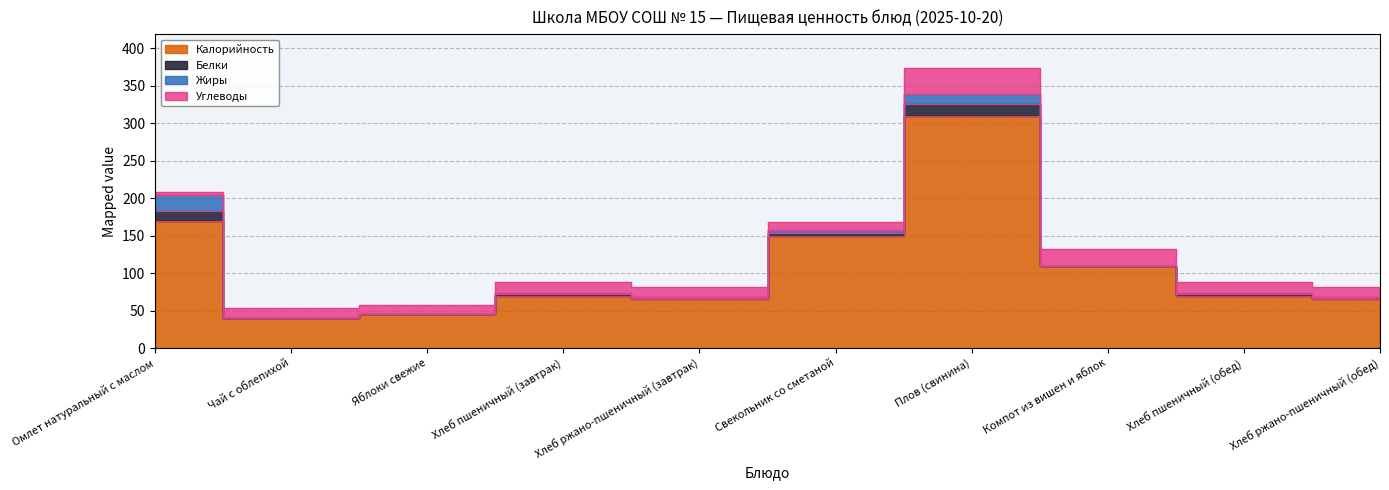

The Калорийность series shows 70.0 at Хлеб пшеничный (обед). True or false?

True